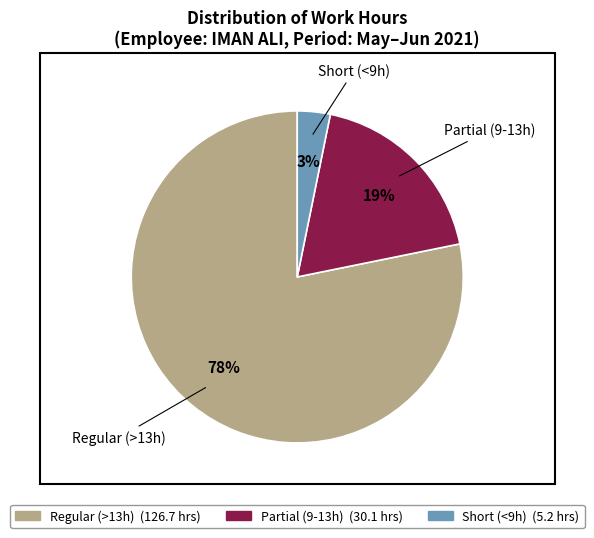

Is there any slice that represents more than half of the pie?

Yes